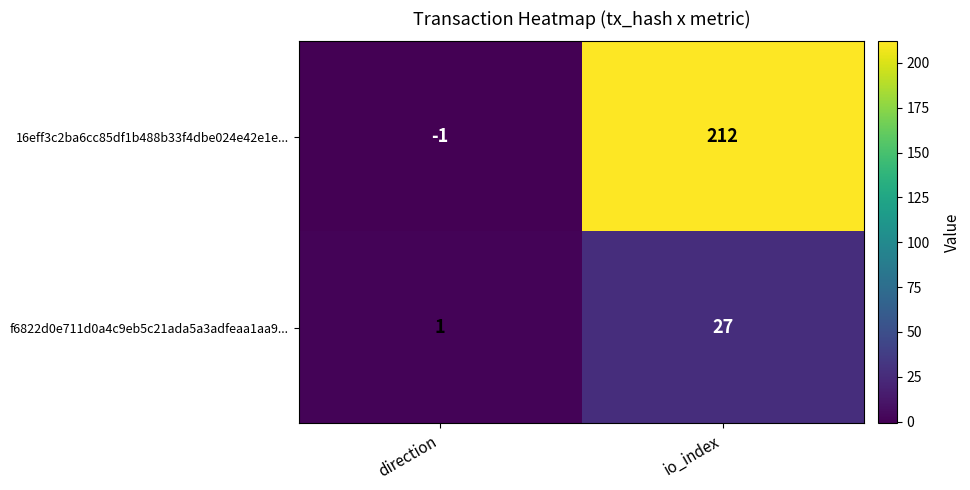

What is the spread (max minus min) of values at direction?

2